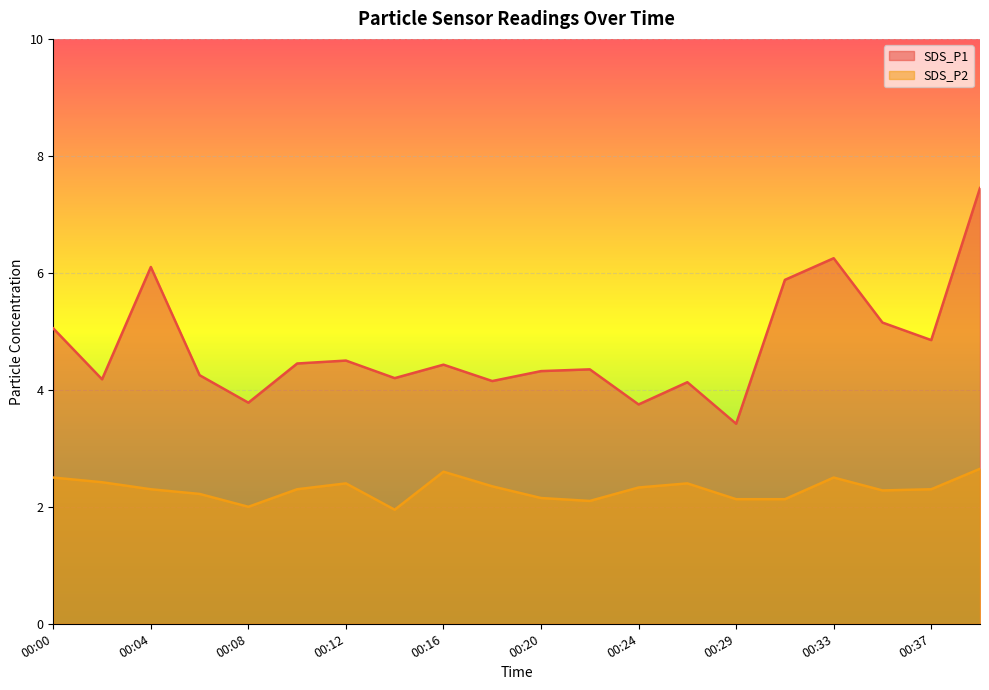

How many categories are shown in the chart?

20